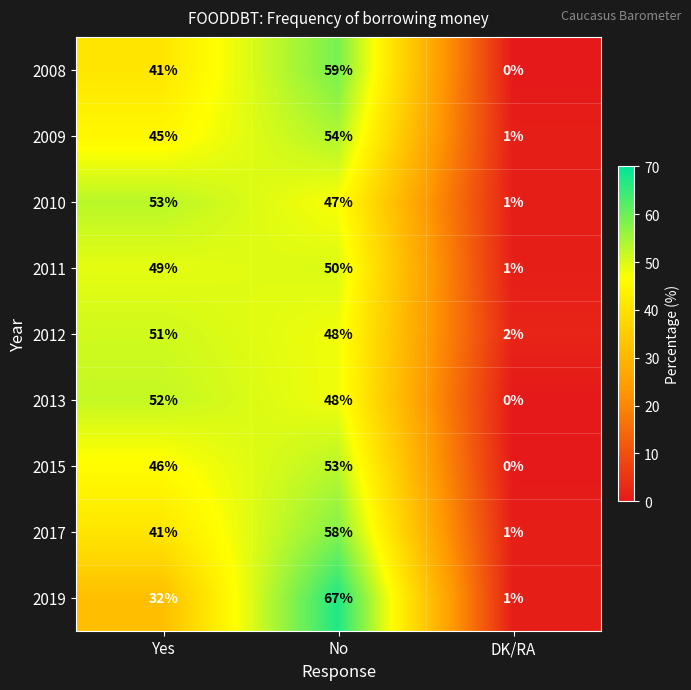

List the labels in order of 2010 value, largest first.

Yes, No, DK/RA